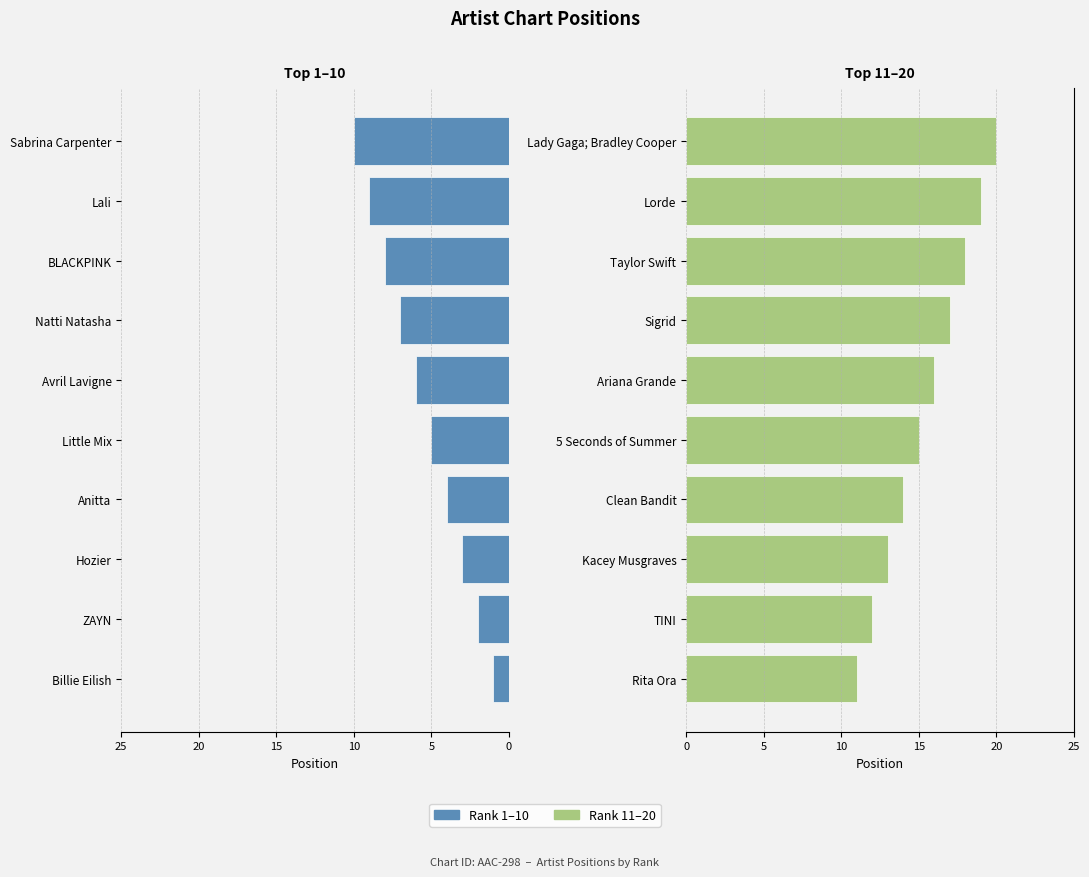

Rank the series by their average value, from lowest to highest.

Top 1–10, Top 11–20